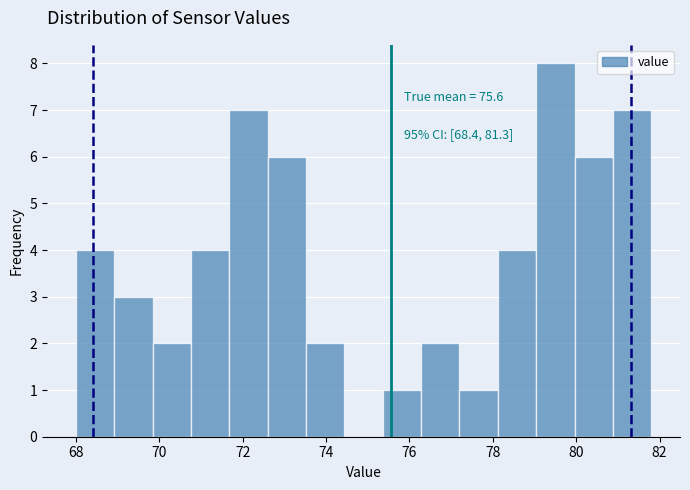

Which range on the x-axis has the tallest bar?

79.04 to 79.96